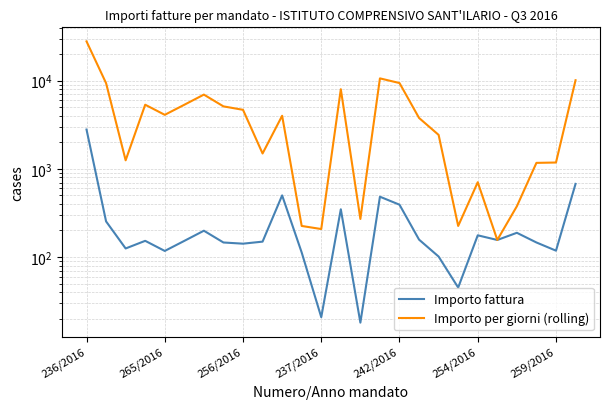

What is the difference between the maximum and second lowest values in the Importo fattura series?

2771.2